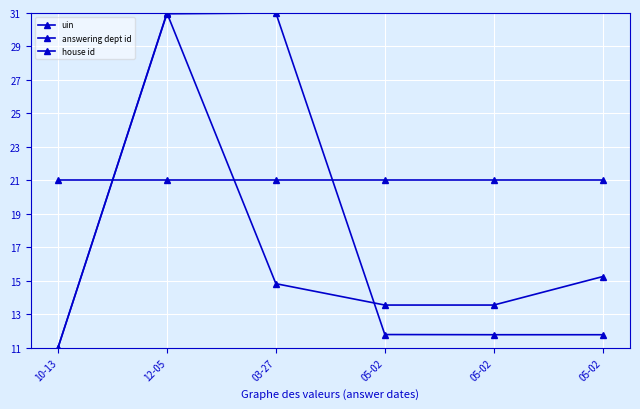

List the series in order of their overall mean, highest first.

house id, uin, answering dept id